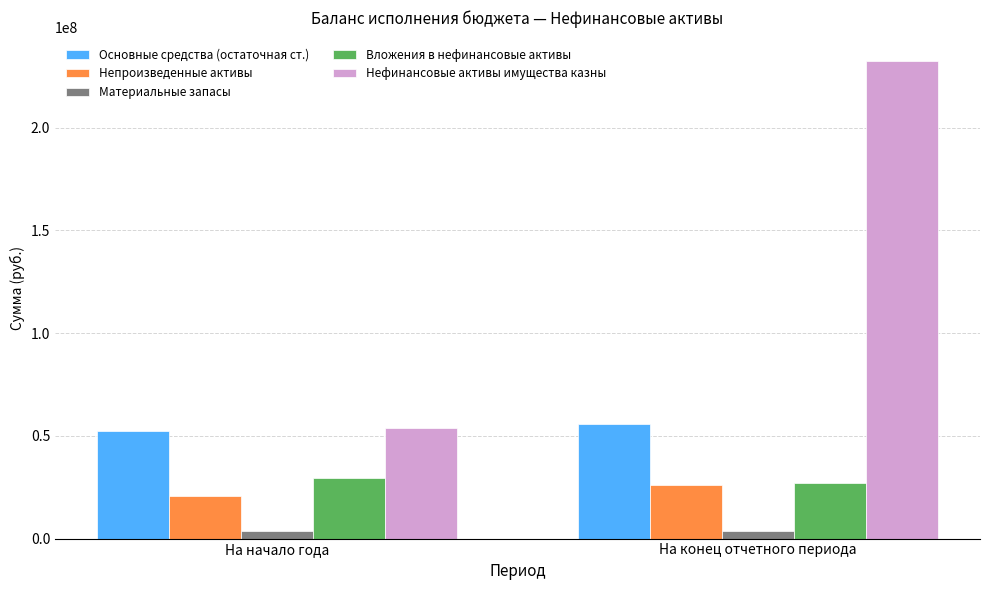

Are the bars horizontal?

No